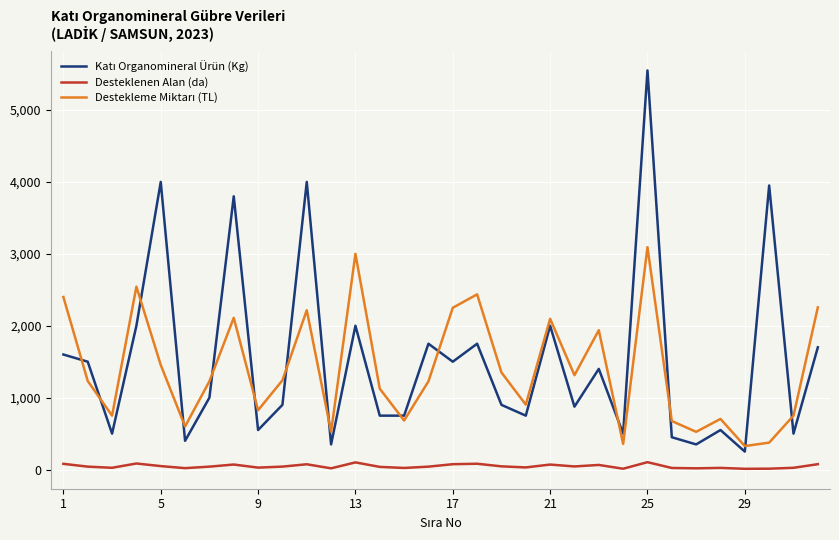

At which category is the sum across all series the highest?

25